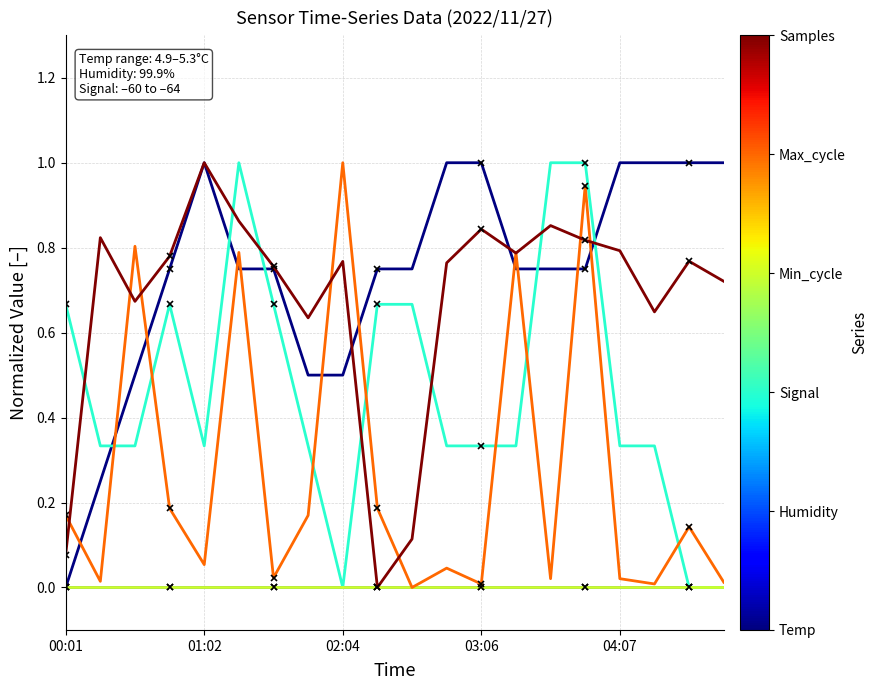

Is the value of Samples at 00:01 greater than the value of Signal at 13?

No